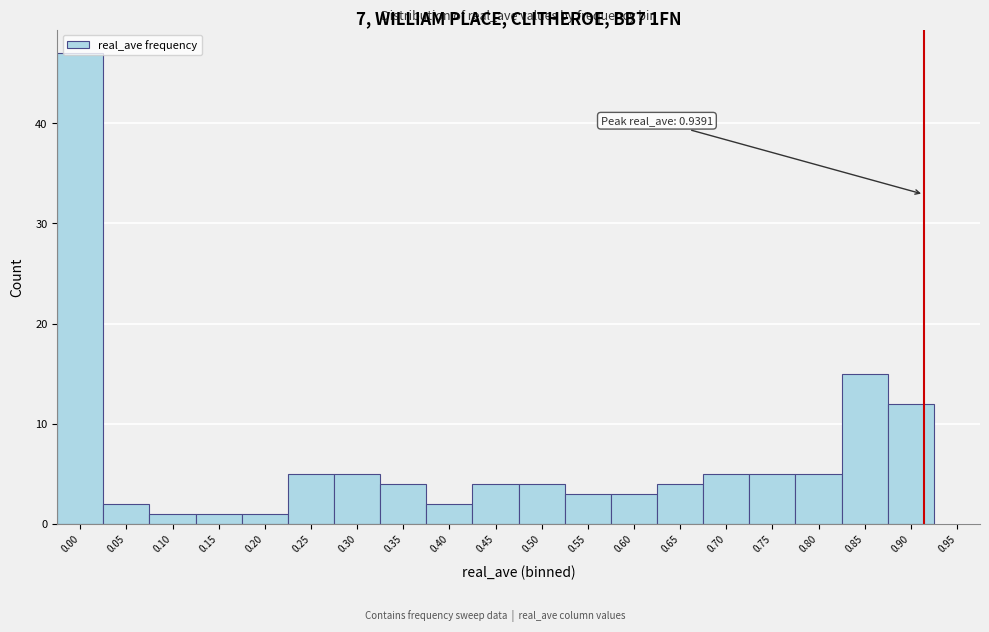

The value at 0.50 is 6. True or false?

False